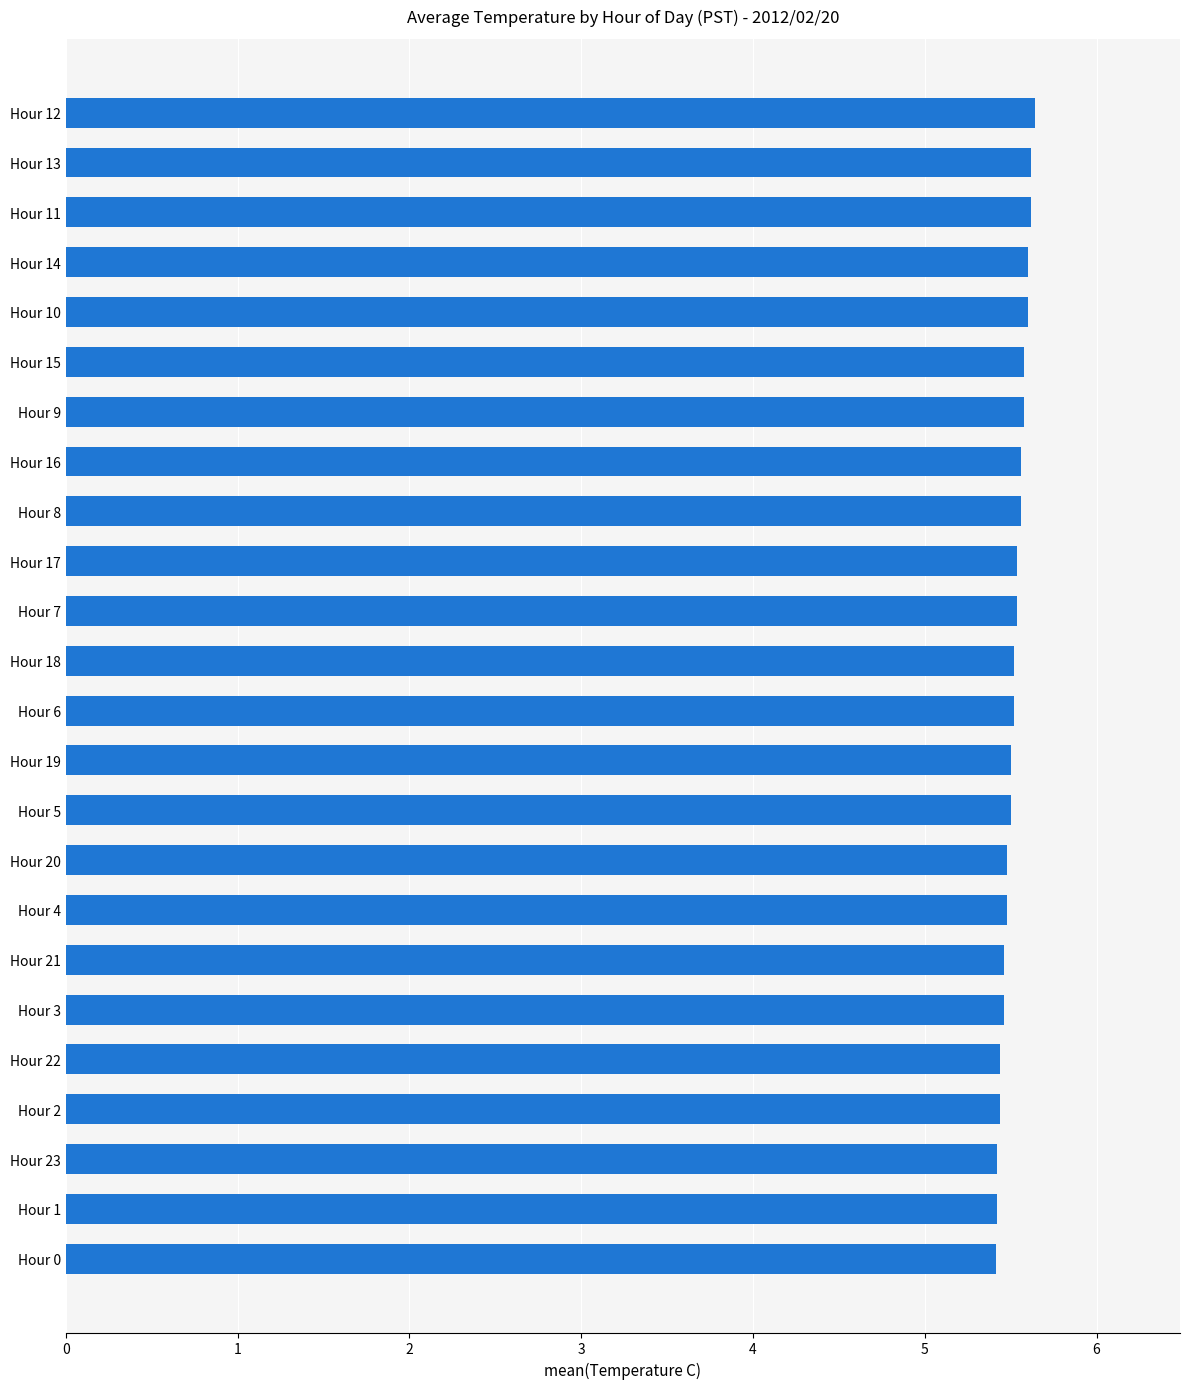

What is the average value?

5.5